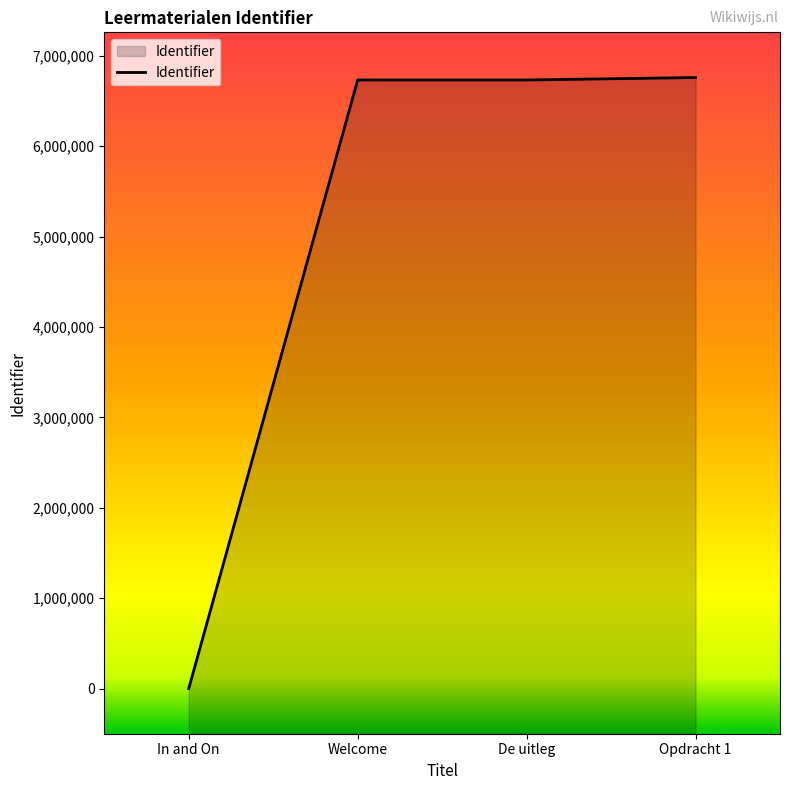

How many series are shown in this chart?

1